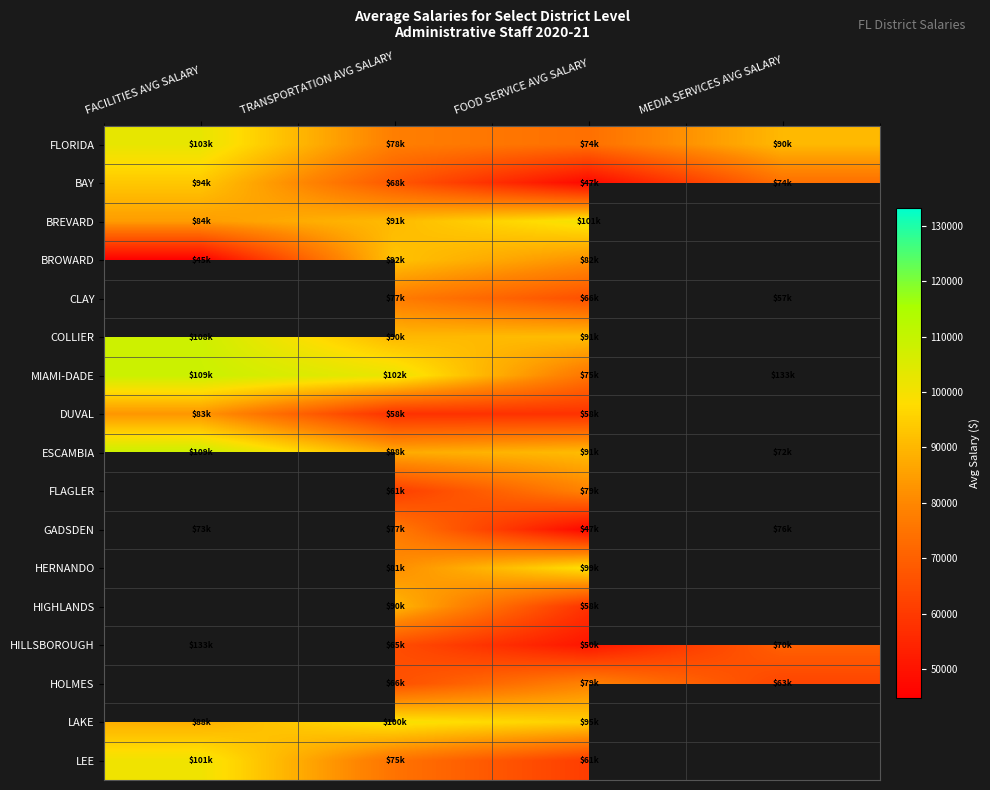

True or false: LEE has a value of 51371.0 at FACILITIES AVG SALARY.

False